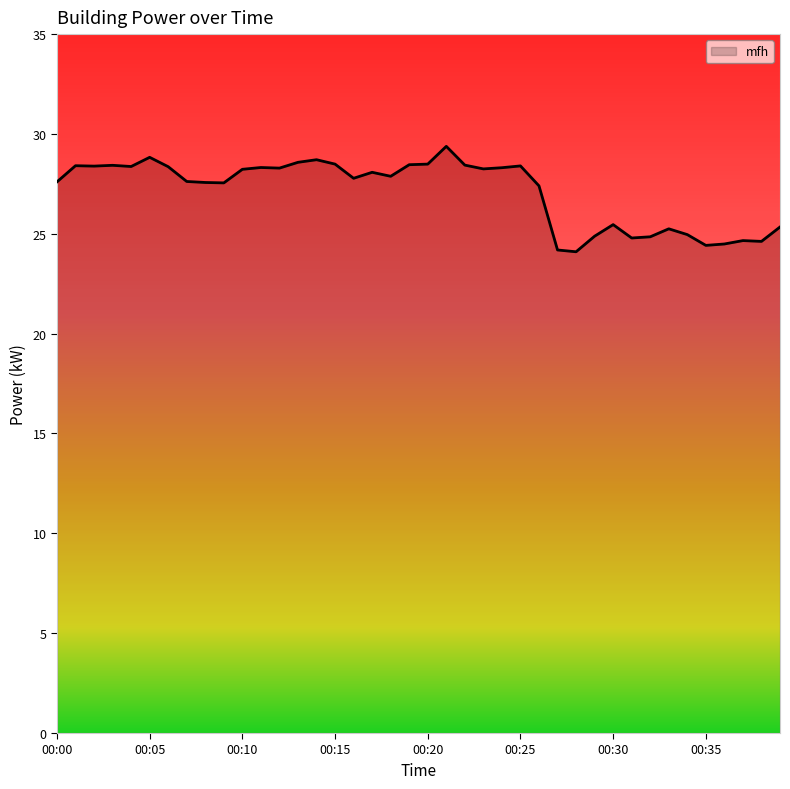

What is the maximum value shown in the chart?

29.4